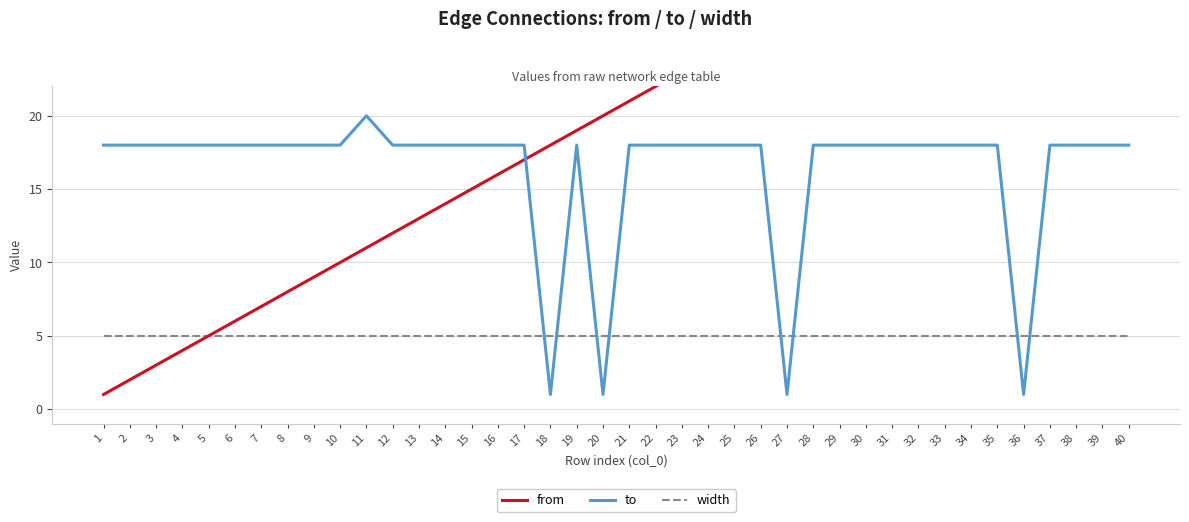

The width series shows 3 at 27. True or false?

False